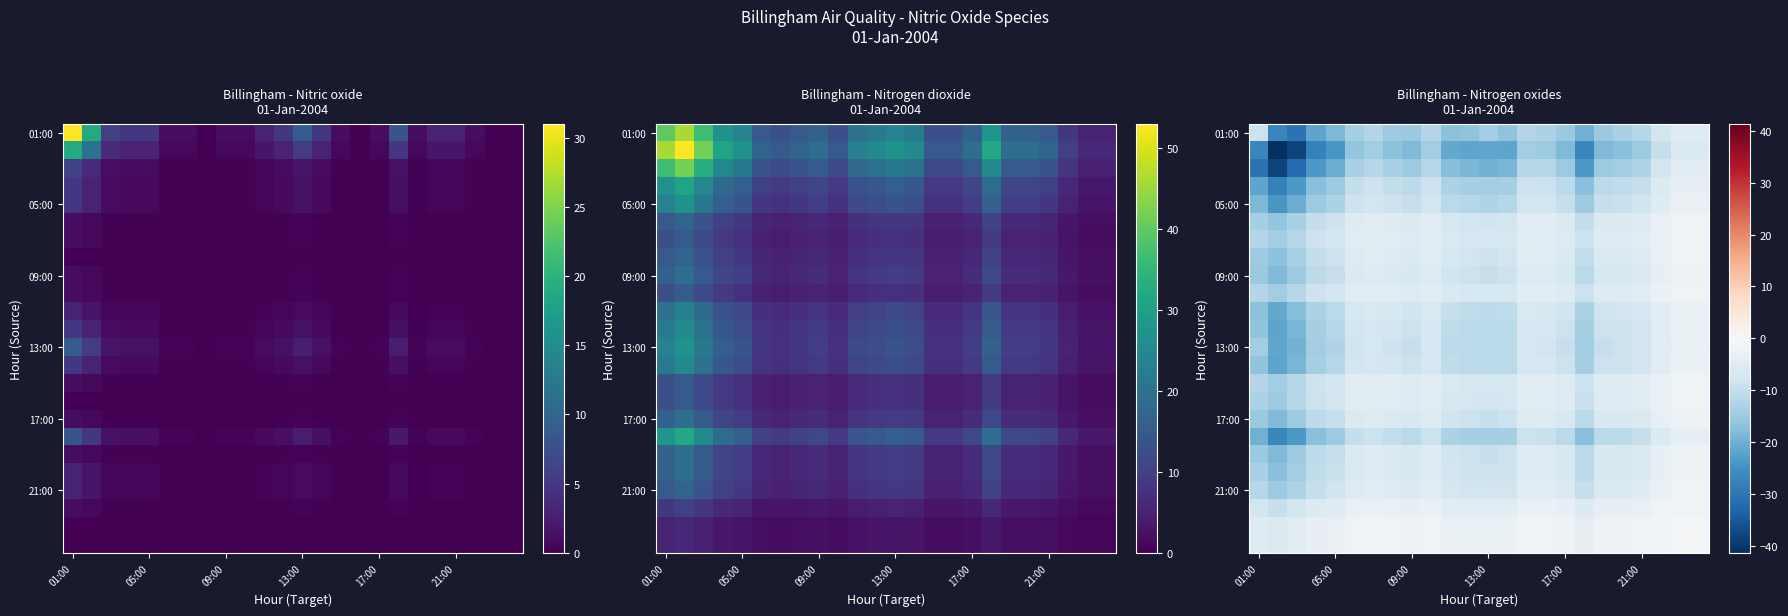

At how many categories does at least one series exceed -28?

24